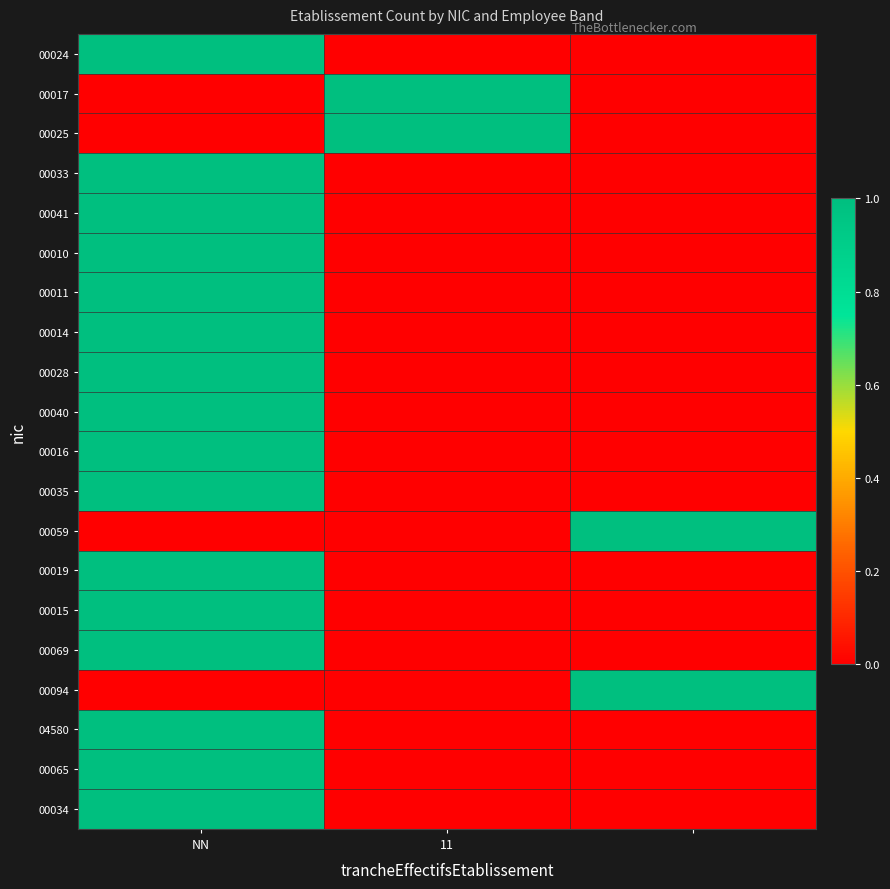

At how many categories does at least one series exceed 0?

3